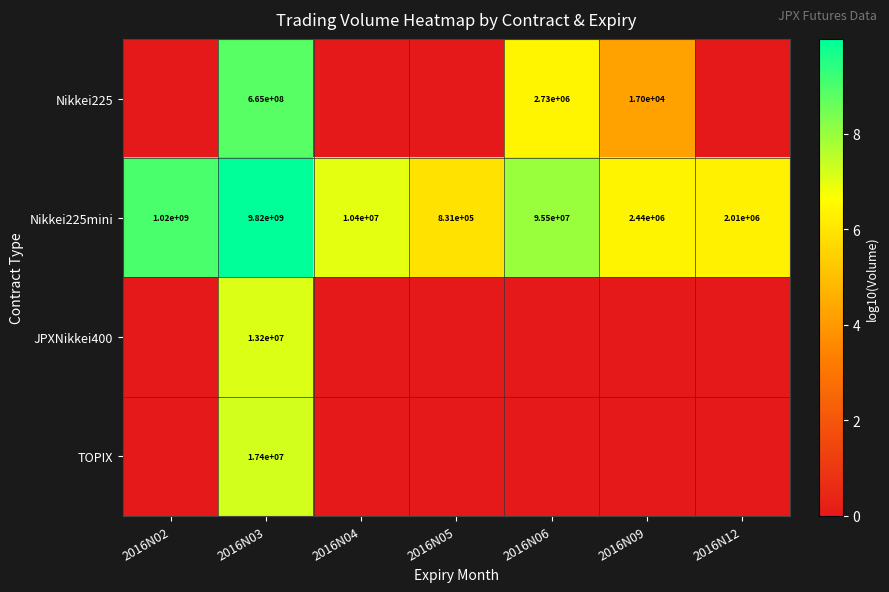

Is the value of JPXNikkei400 at 2016N03 greater than the value of Nikkei225 at 2016N09?

Yes